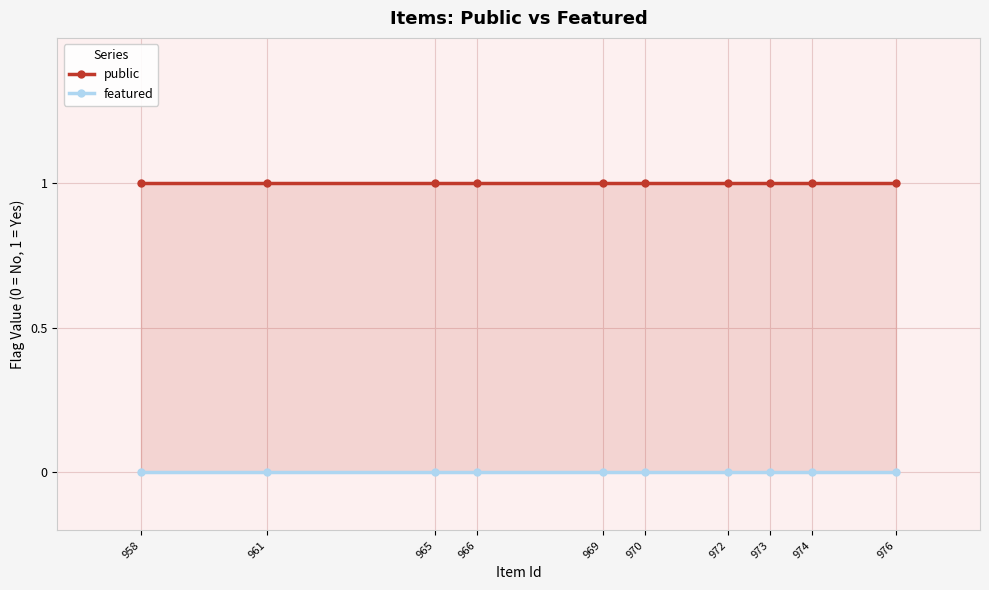

What is the maximum value shown in the chart?

1